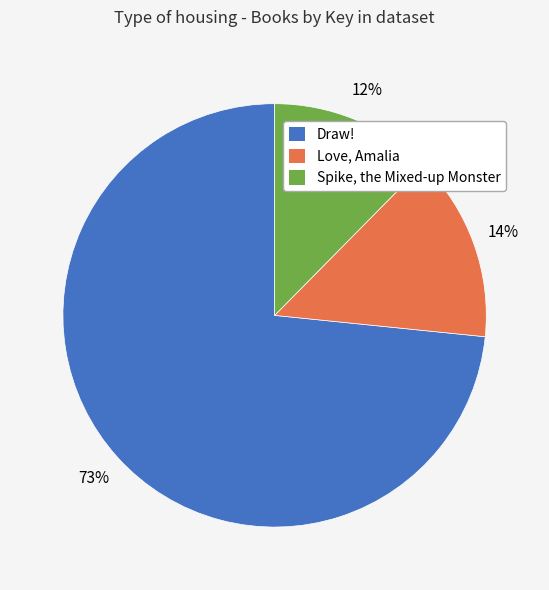

Does Love, Amalia account for over 50% of the chart?

No